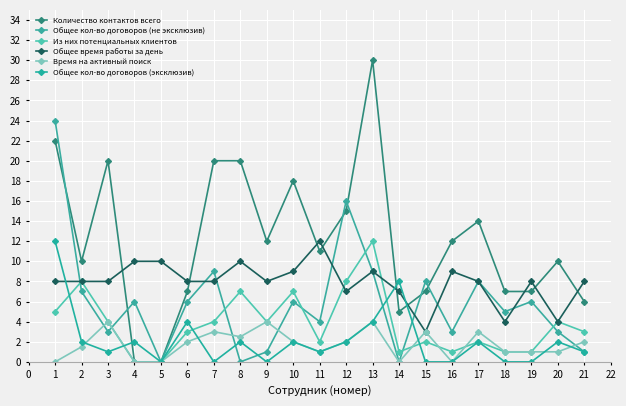

Is this an area chart (filled region under the line)?

No